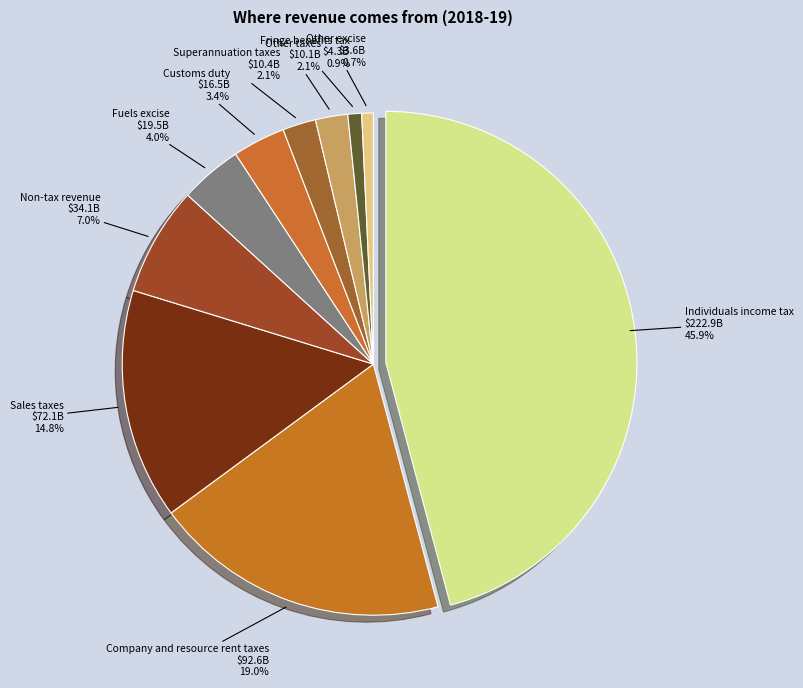

To the nearest percent, what portion does Non-tax revenue represent?

7%